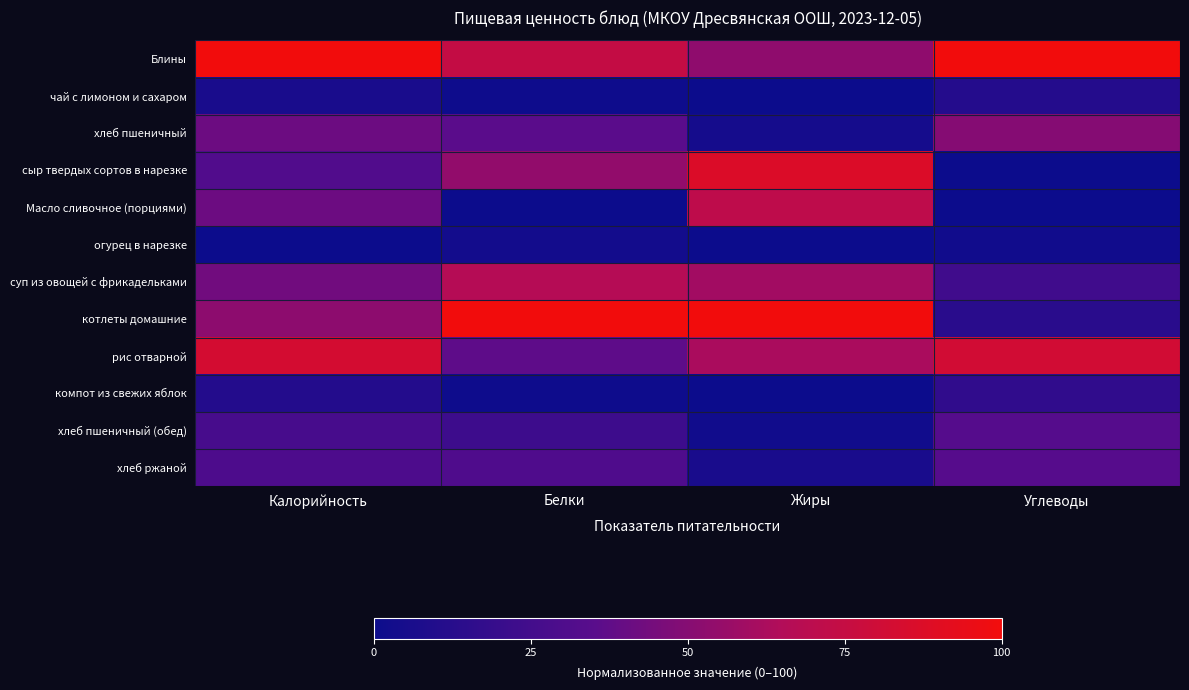

How many data points does each series have?

4